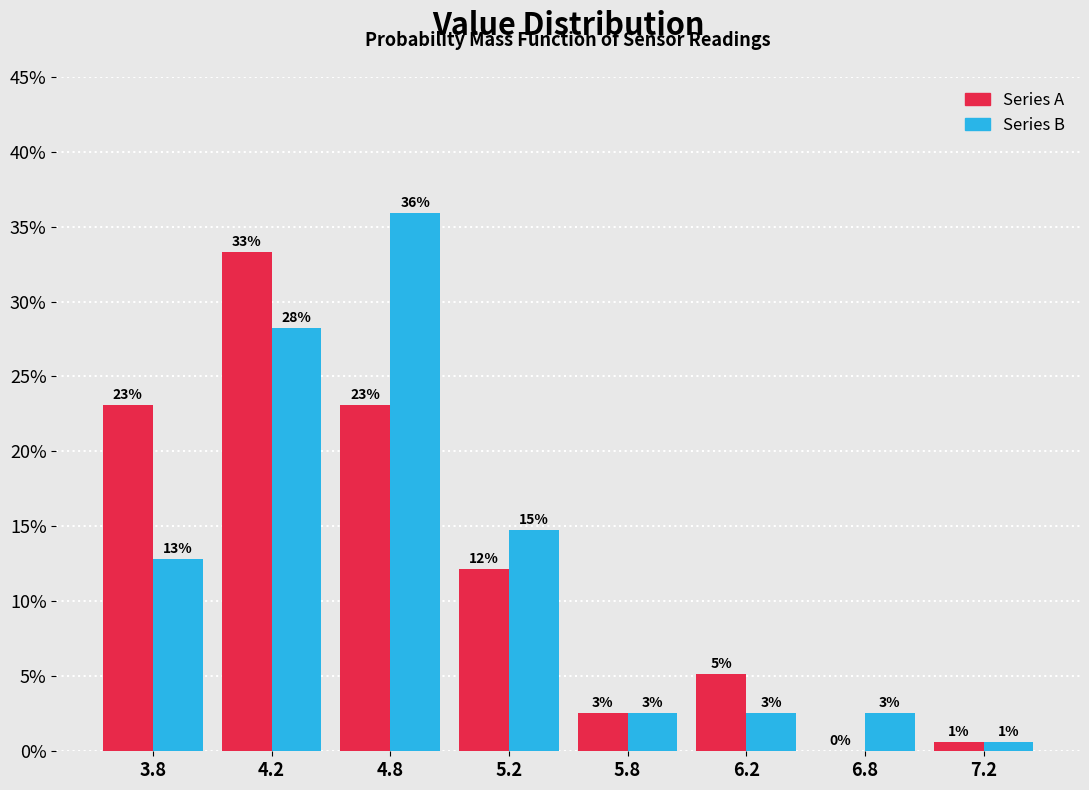

What are all the series names shown in the legend?

Series A, Series B